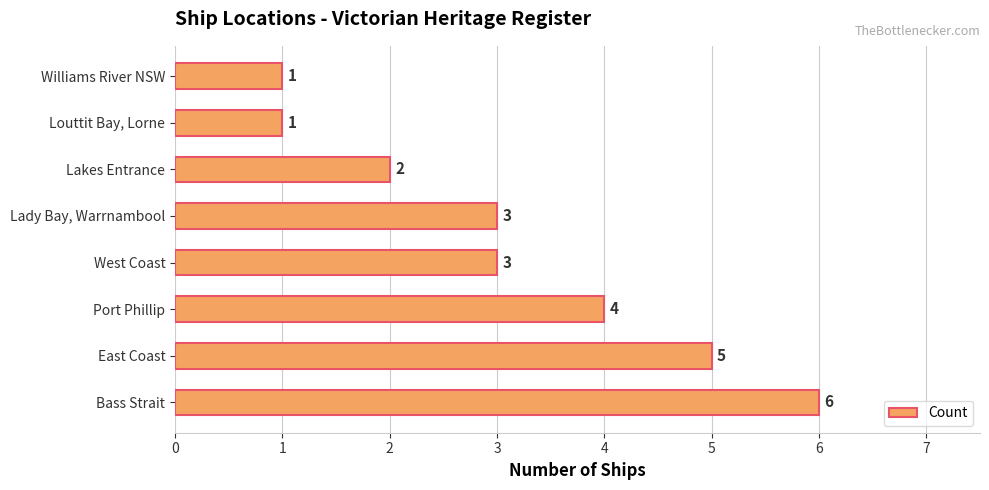

Between Port Phillip and Williams River NSW, which is larger?

Port Phillip